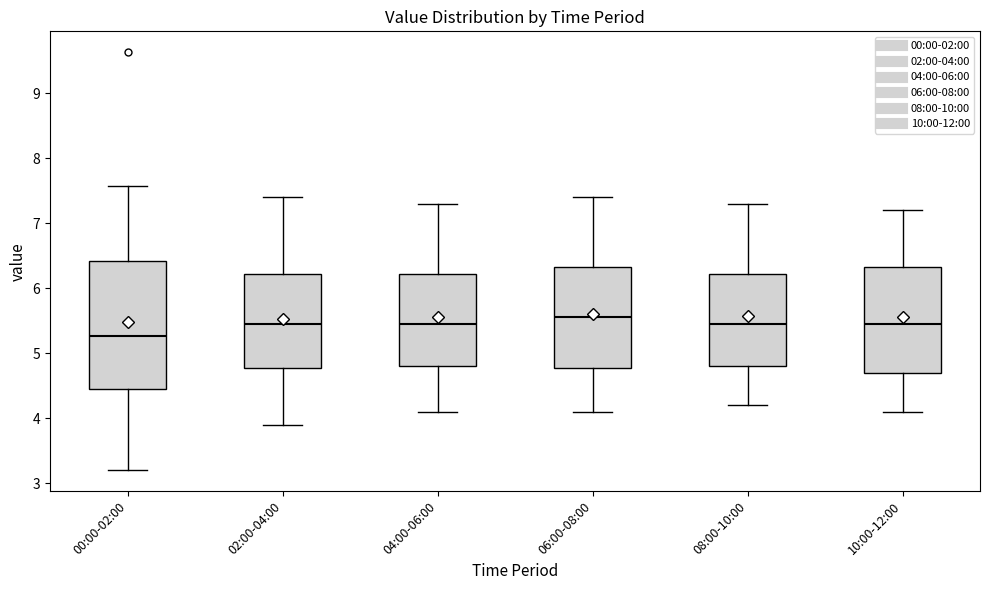

Where is the upper edge of the box for 02:00-04:00 on the y-axis? The values are not printed on the chart, so give them approximately, as read against the axis.

6.2